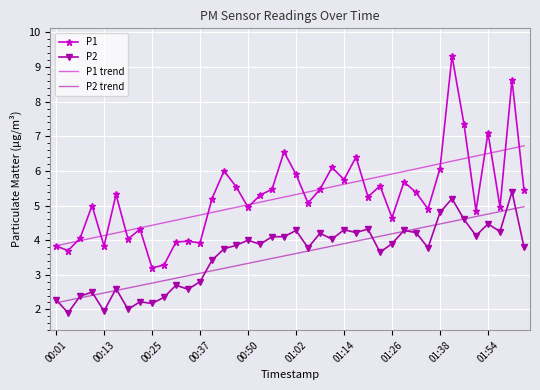

True or false: P1 and P2 cross at least once.

False